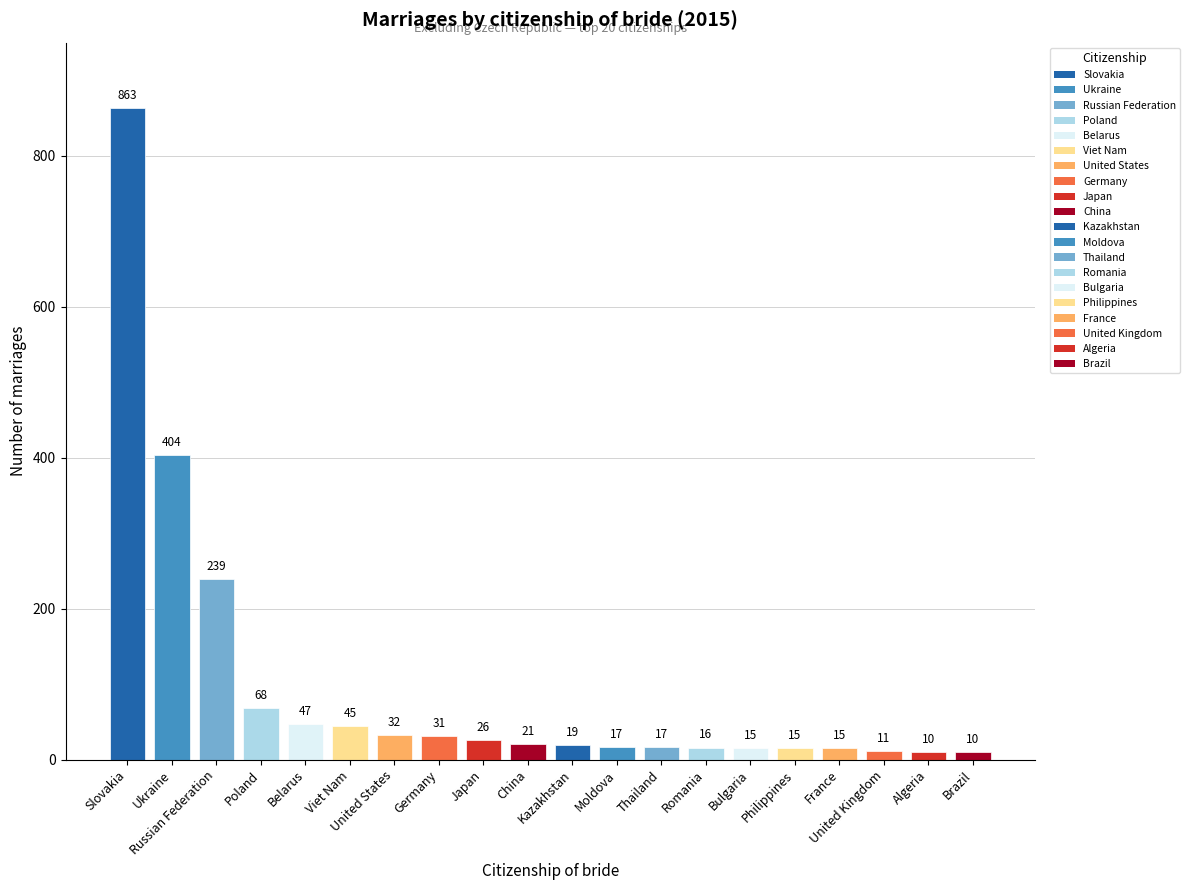

The value at France is 15. True or false?

True